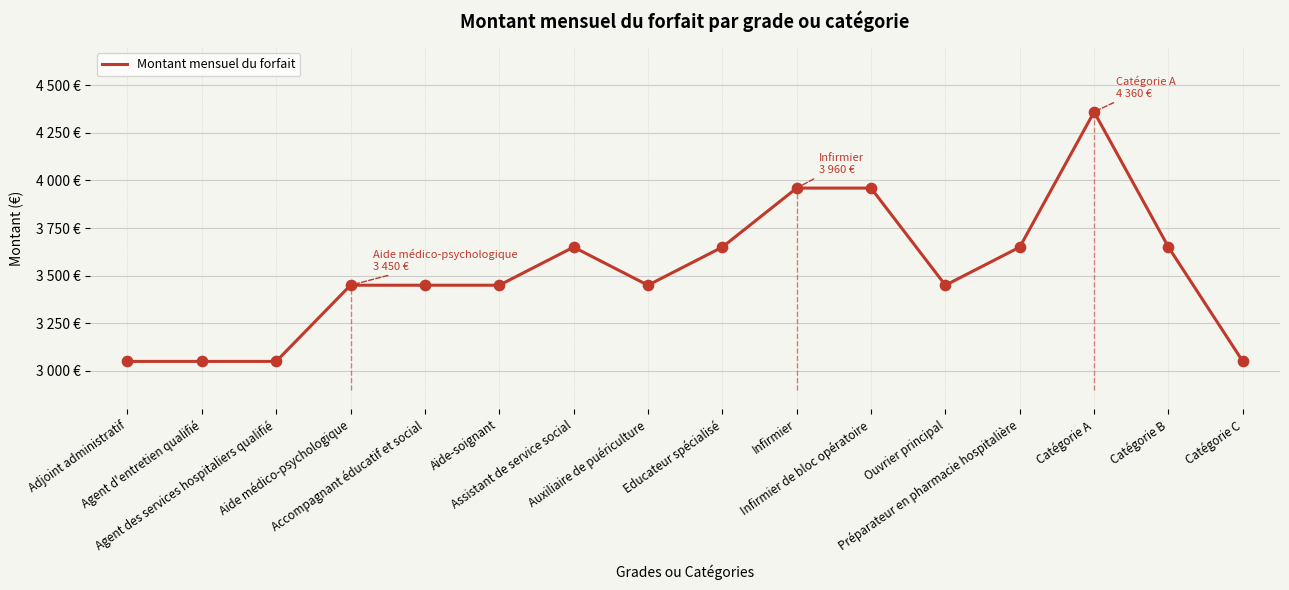

Between Catégorie C and Infirmier de bloc opératoire, which is larger?

Infirmier de bloc opératoire